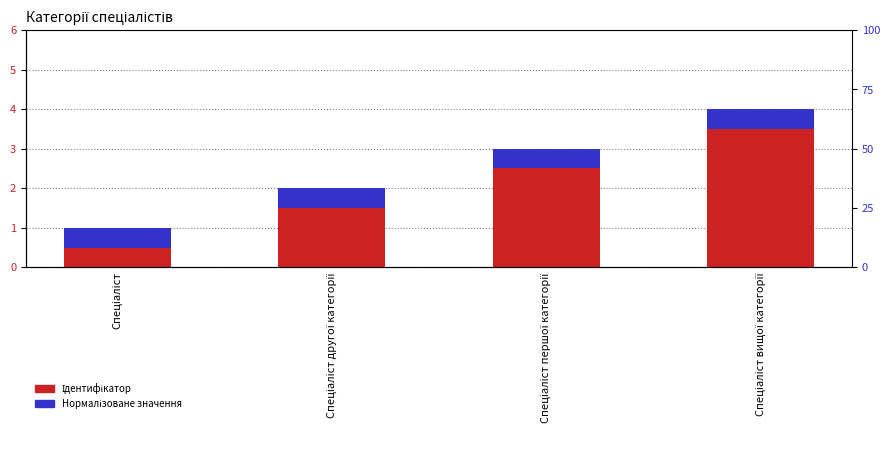

At which label is Нормалізоване значення closest to 0?

Спеціаліст